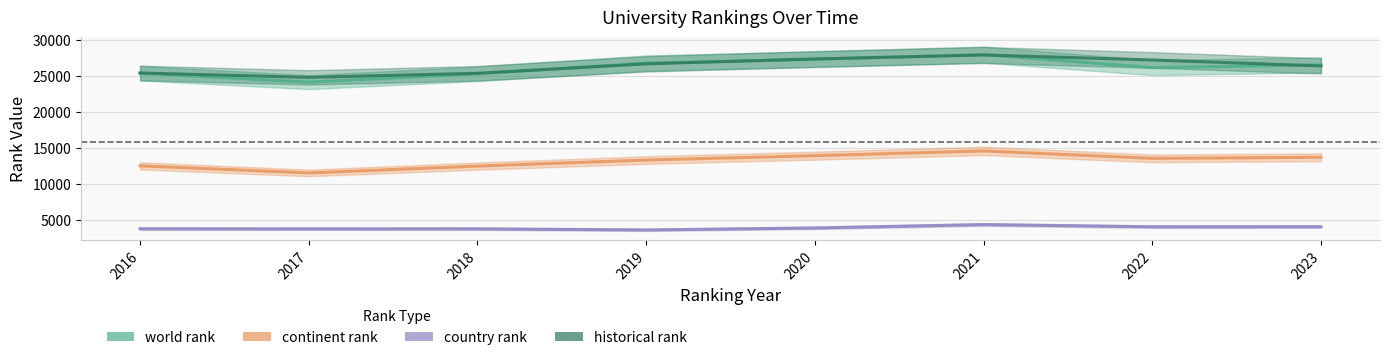

The continent rank series shows 11526.0 at 2017. True or false?

True